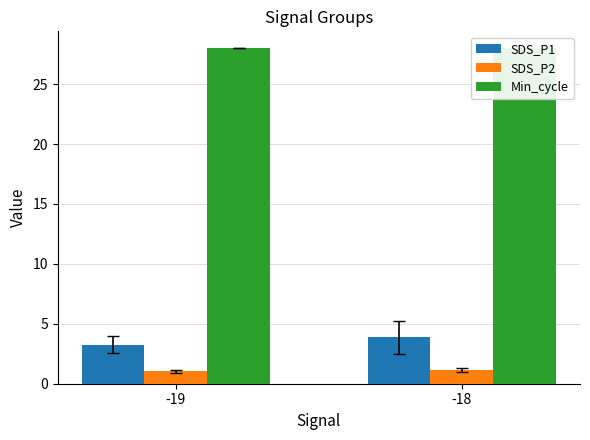

Reading right to left, what are all the values shown in this chart?

SDS_P1: 3.9	3.3
SDS_P2: 1.1	1.0
Min_cycle: 28.0	28.0